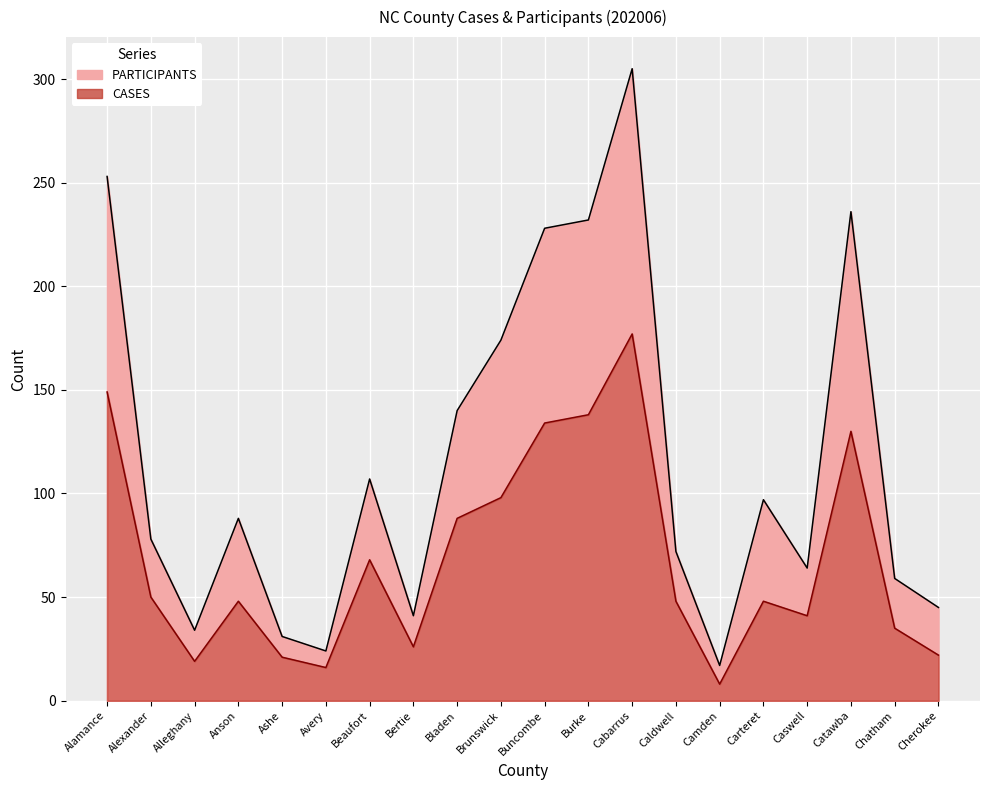

What is the greatest value displayed?

305